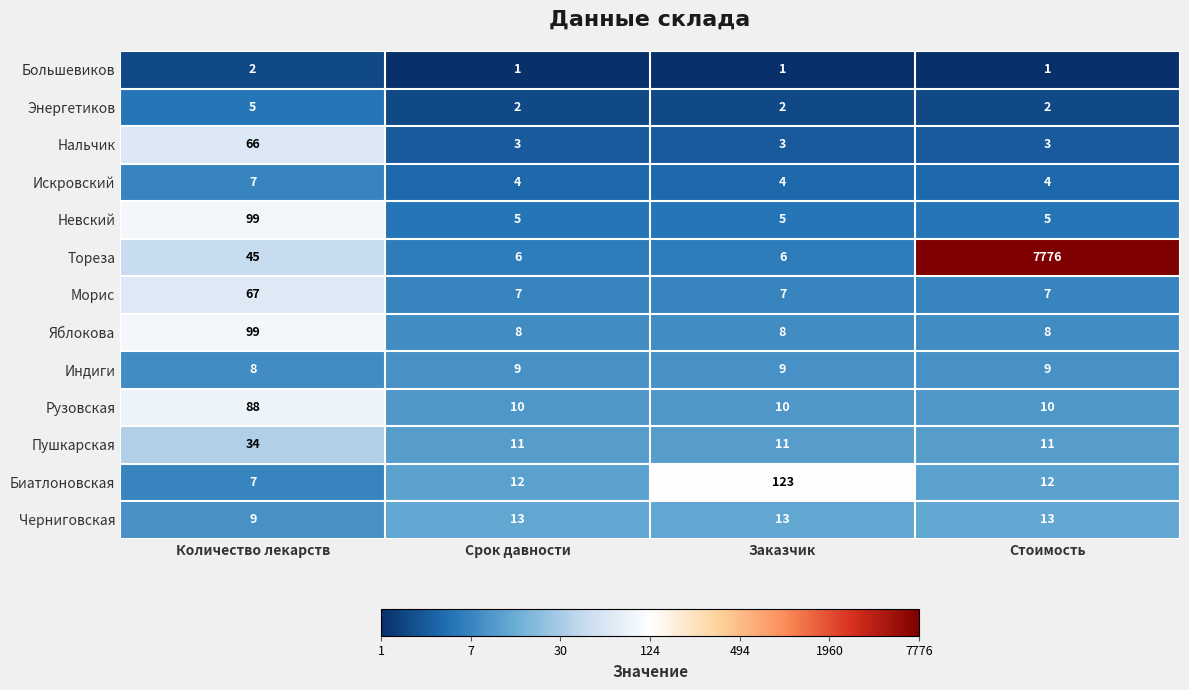

How many Большевиков values are between 1 and 2?

4